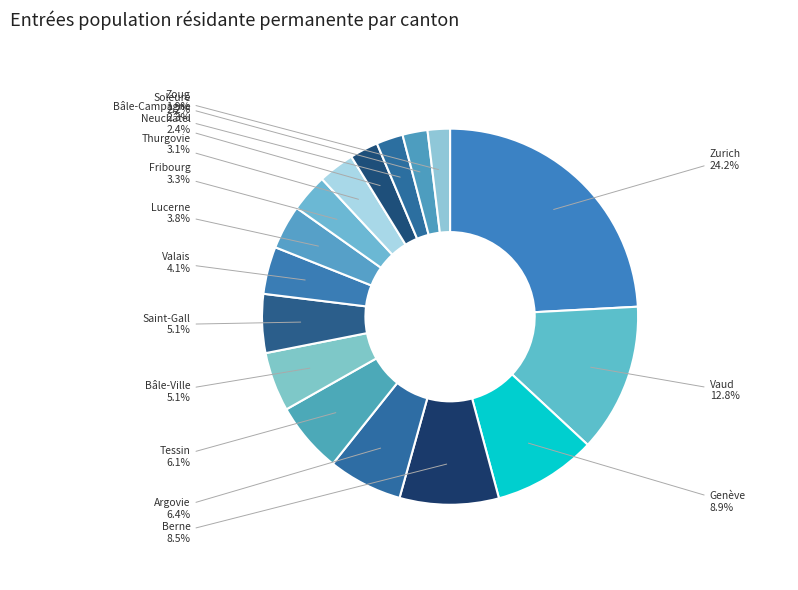

How many segments does this pie chart have?

16